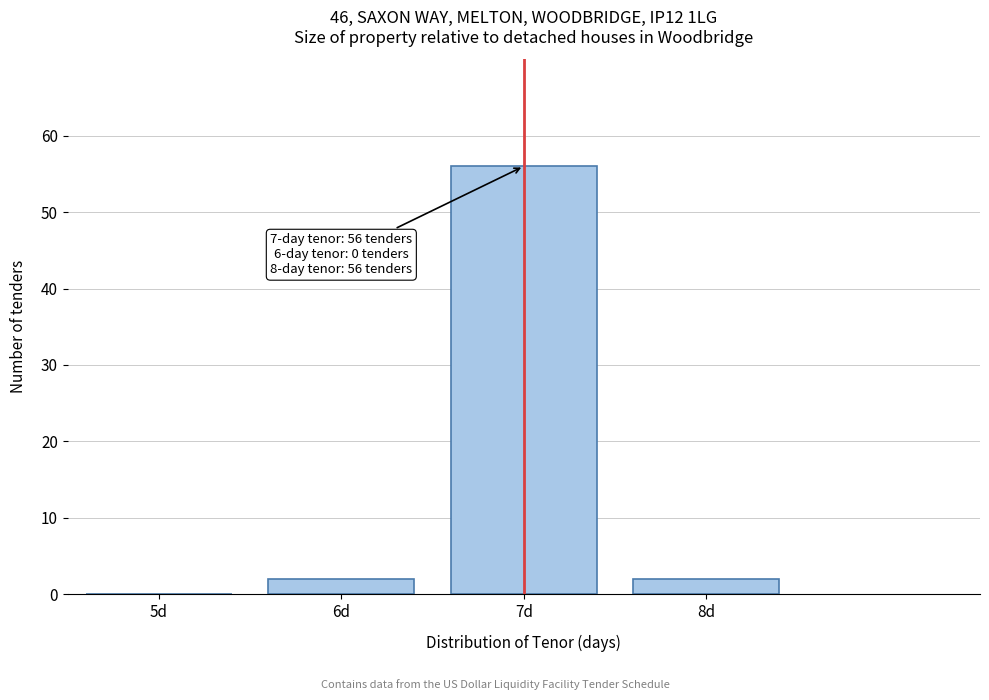

Reading left to right, what are all the values shown in this chart?

5d=0	6d=2	7d=56	8d=2